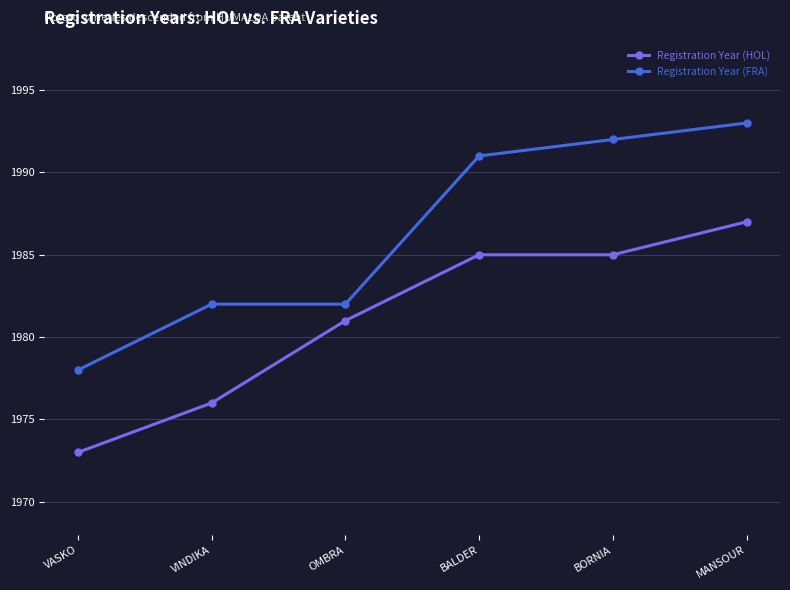

What is the label of the 2nd point from the left?

VINDIKA